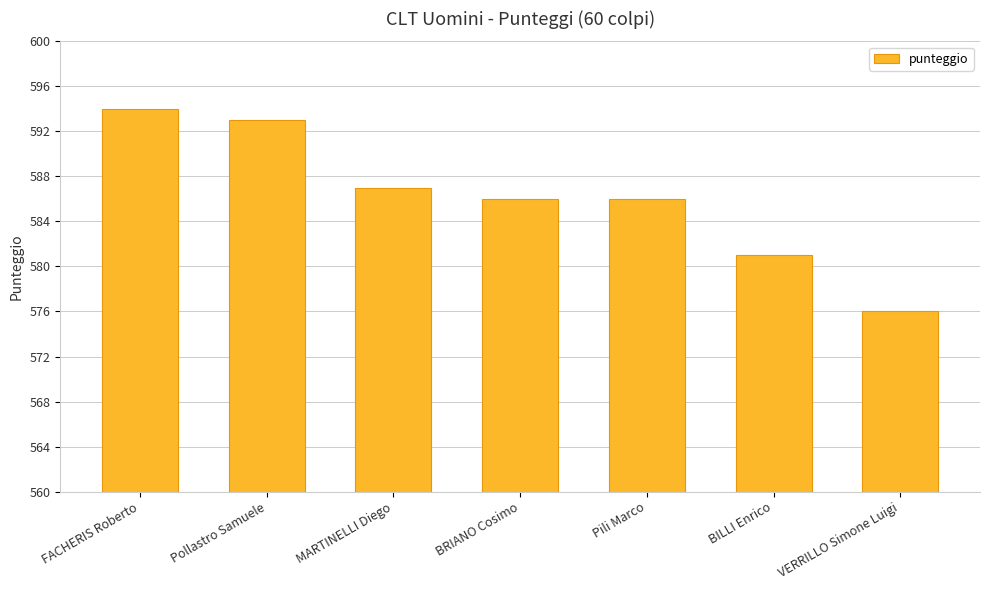

Is it true that the value at BILLI Enrico is 581?

True